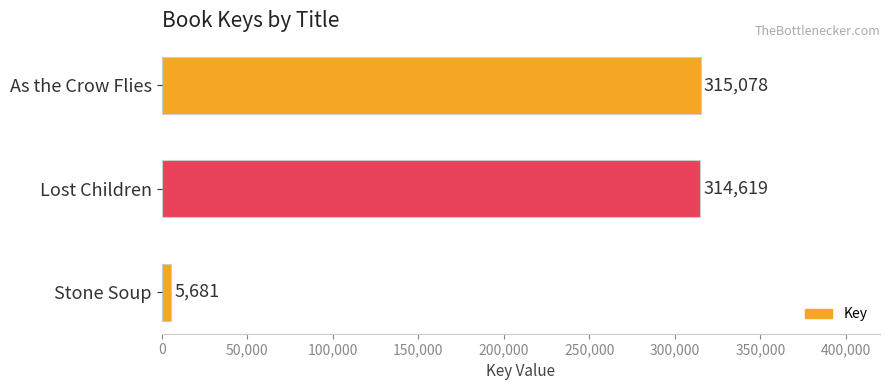

Which label corresponds to the largest value in the chart?

As the Crow Flies